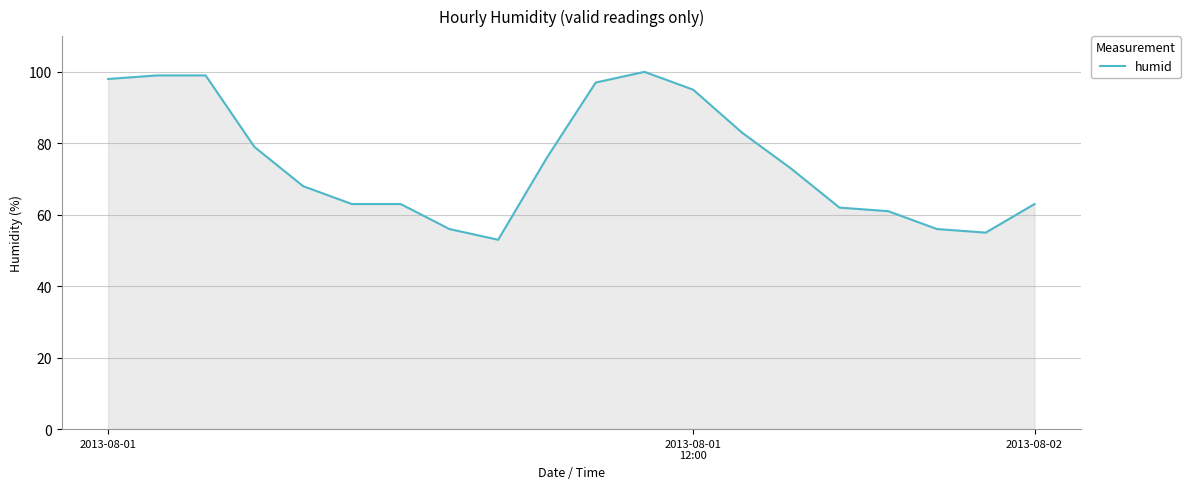

How many lines are shown in the chart?

1